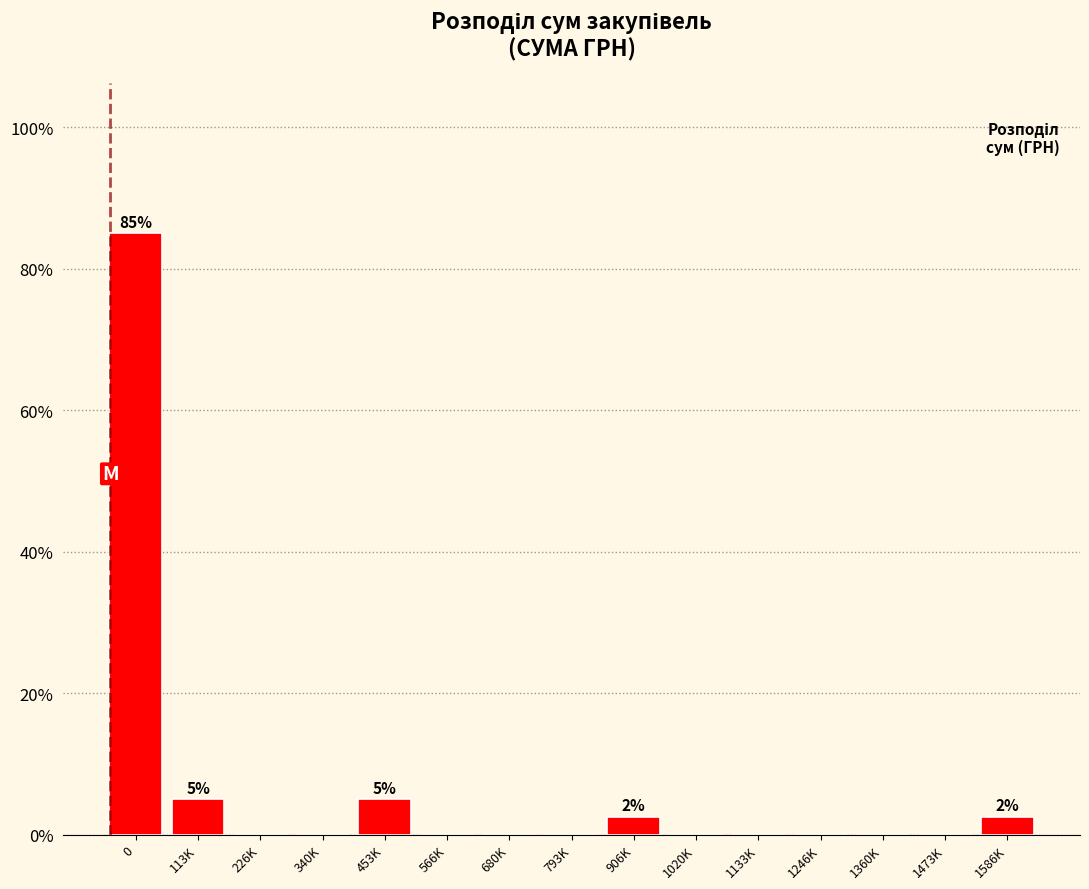

Reading left to right, transcribe all the data shown in this chart.

0=85.0	113K=5.0	226K=0.0	340K=0.0	453K=5.0	566K=0.0	680K=0.0	793K=0.0	906K=2.5	1020K=0.0	1133K=0.0	1246K=0.0	1360K=0.0	1473K=0.0	1586K=2.5